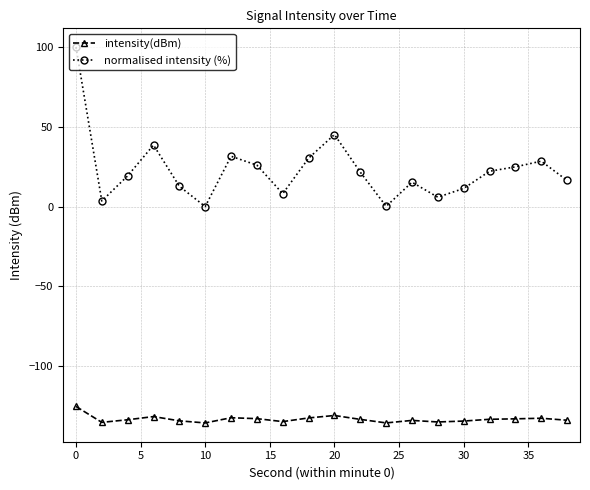

Rank the series by their average value, from highest to lowest.

normalised intensity (%), intensity(dBm)